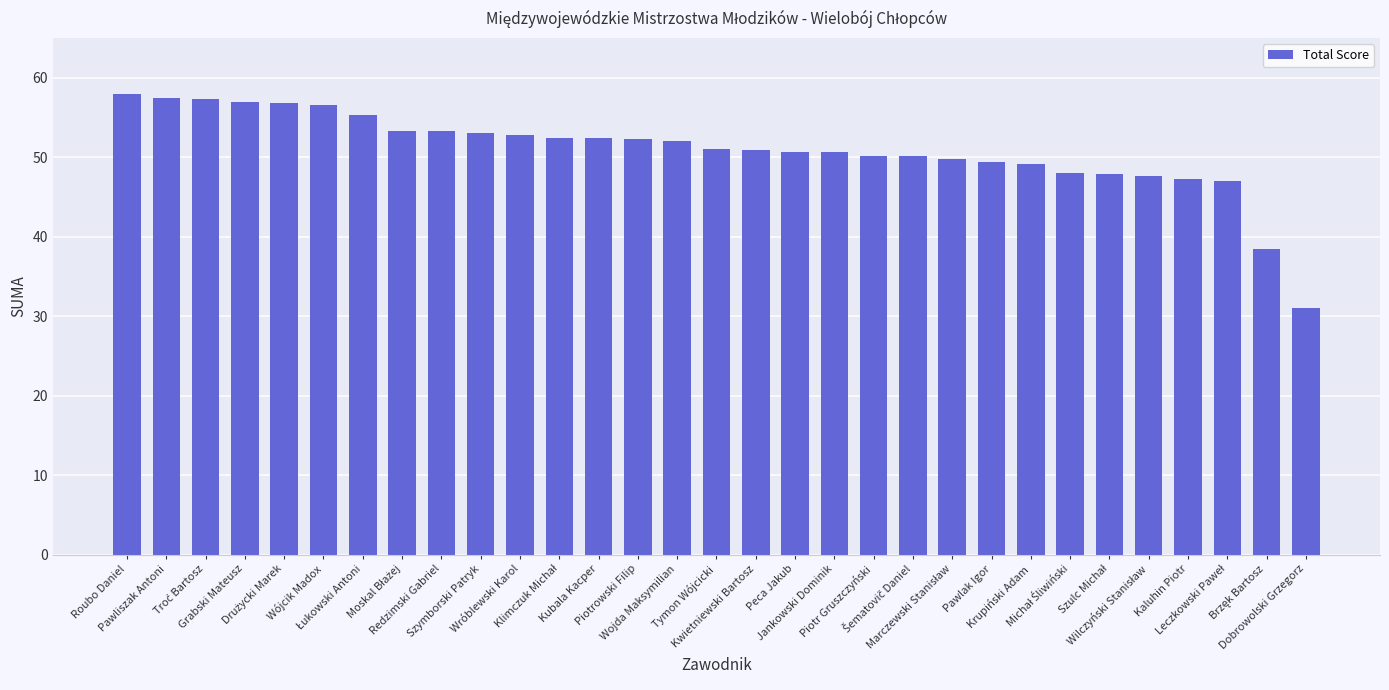

Is it true that the value at Peca Jakub is 50.6?

True